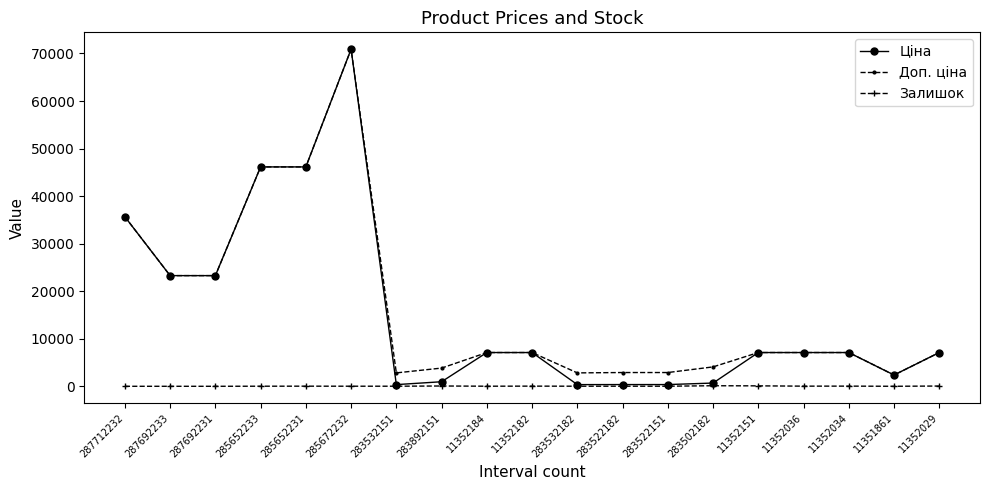

What is the spread (max minus min) of values at 287712232?

35659.4